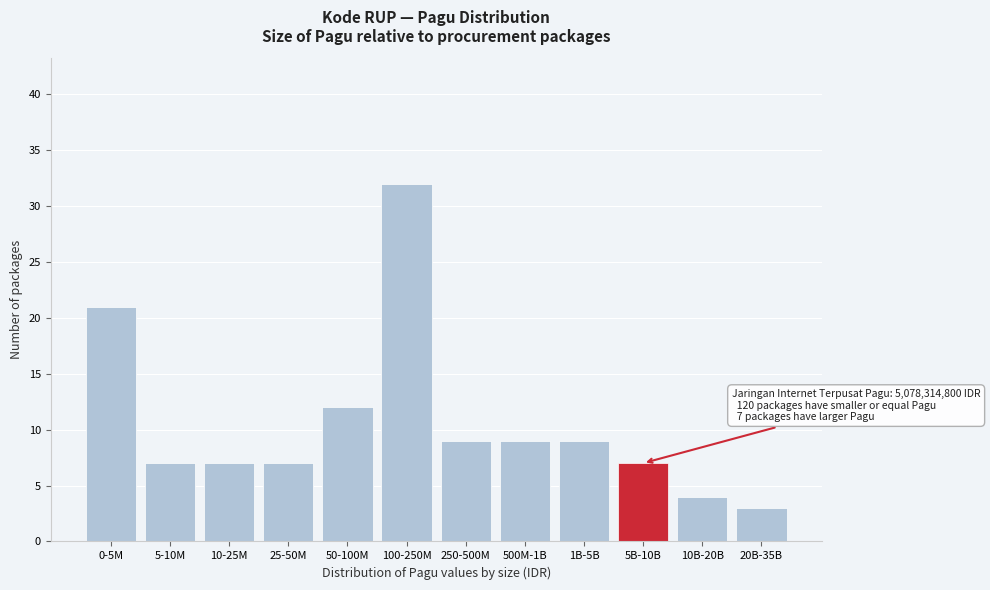

Reading left to right, list all the values displayed in this chart.

0-5M=21	5-10M=7	10-25M=7	25-50M=7	50-100M=12	100-250M=32	250-500M=9	500M-1B=9	1B-5B=9	5B-10B=7	10B-20B=4	20B-35B=3